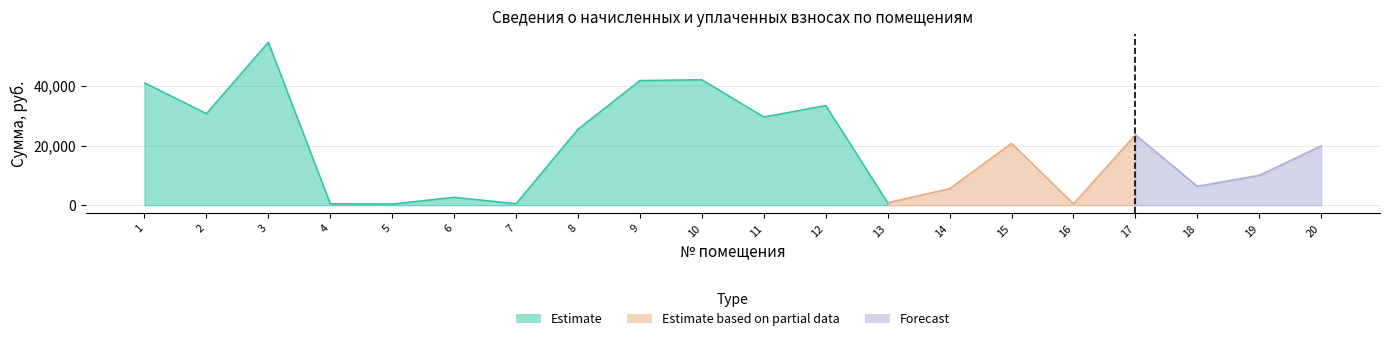

Between 14 and 18, which is larger?

14